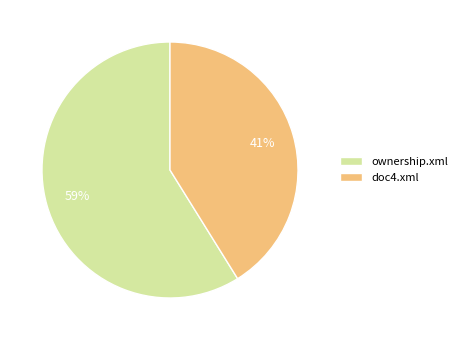

Does any single category account for the majority?

Yes